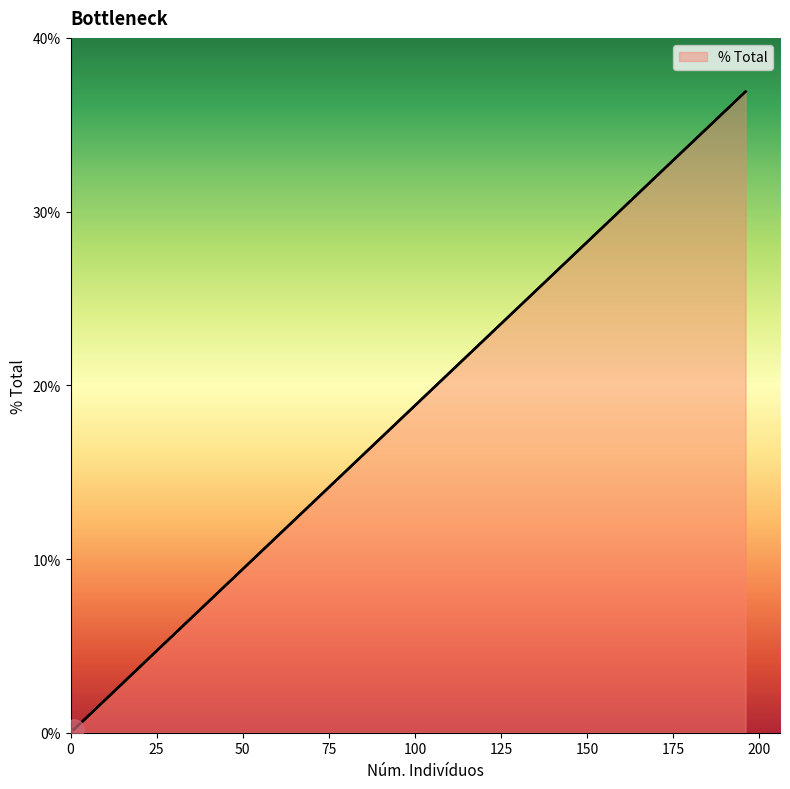

What is the maximum value shown in the chart?

36.9